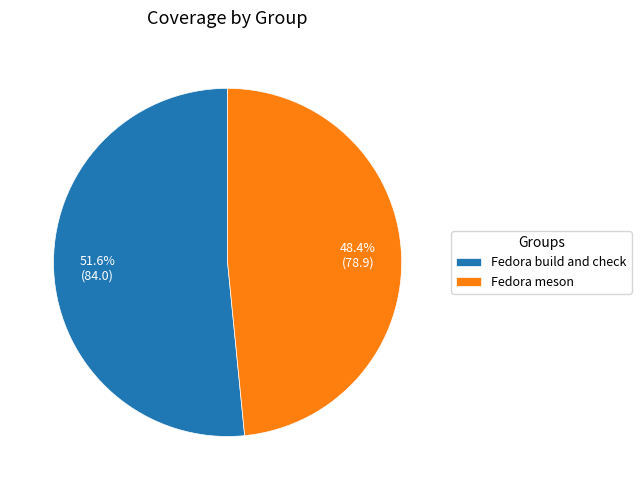

Rank the categories by value from lowest to highest.

Fedora meson, Fedora build and check